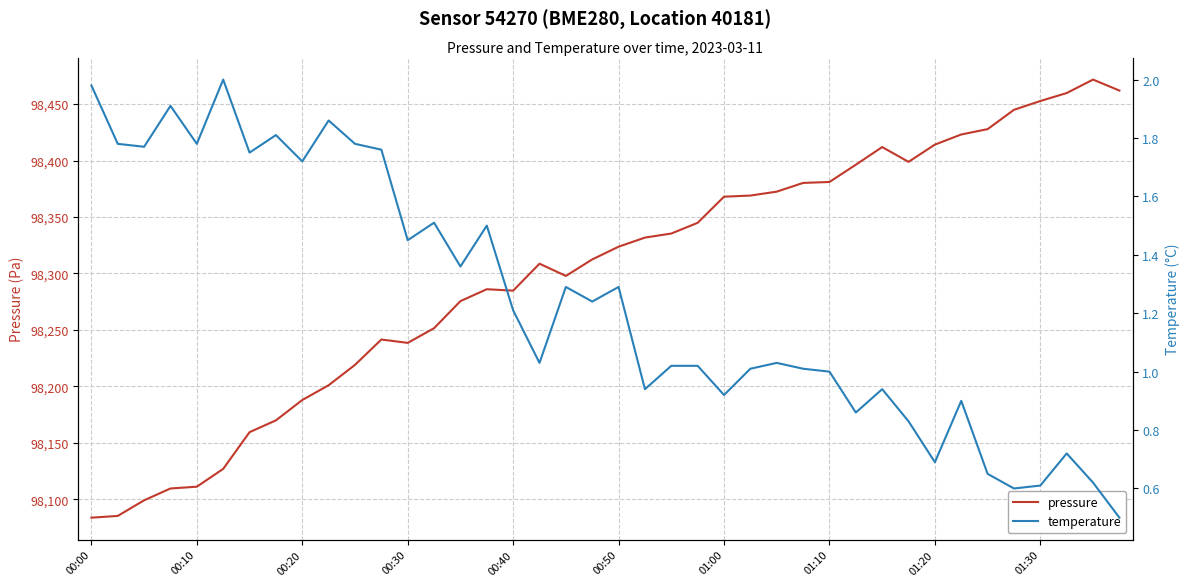

At which label is pressure closest to 98277?

14